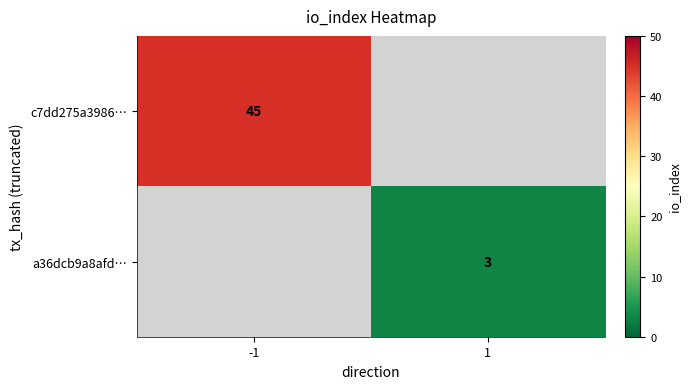

The c7dd275a3986… series shows 45 at -1. True or false?

True